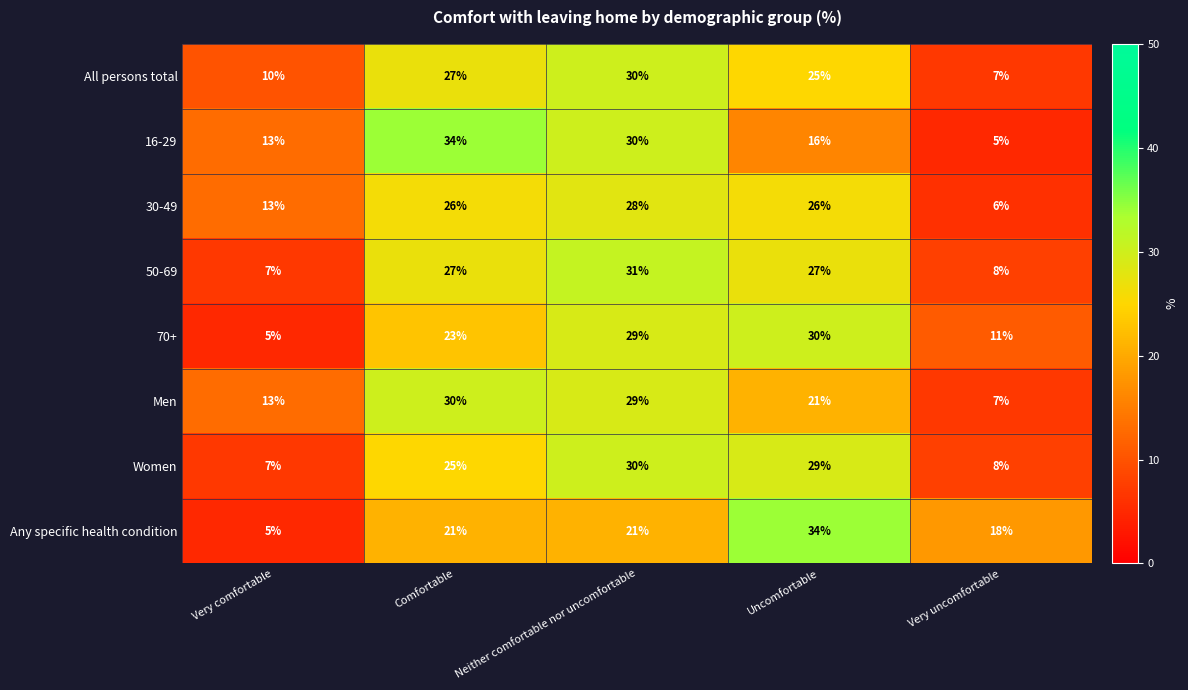

What is the sum of all 30-49 values?

99